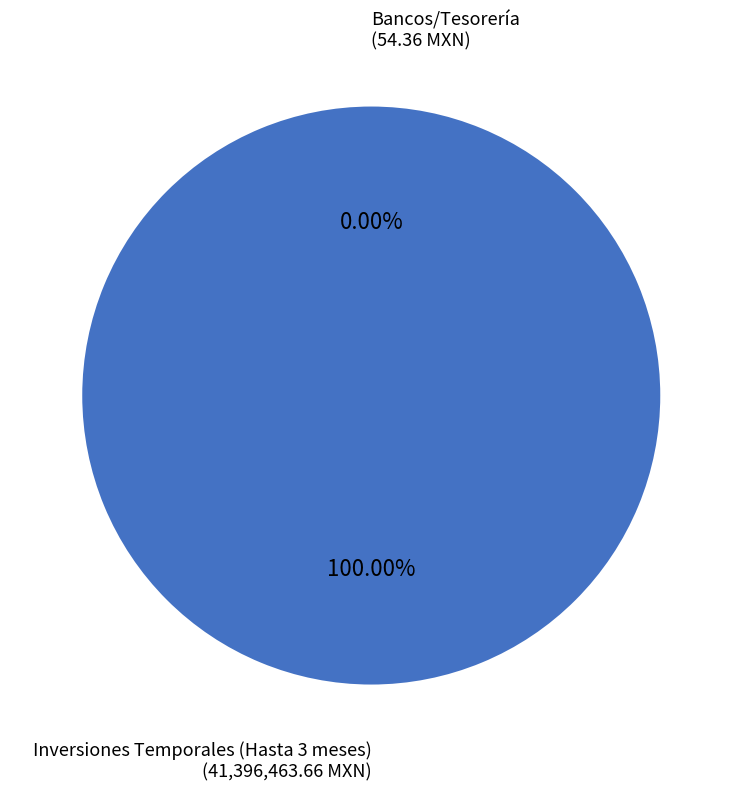

What is the change in value from Inversiones Temporales (Hasta 3 meses) to Bancos/Tesorería?

-41396409.3